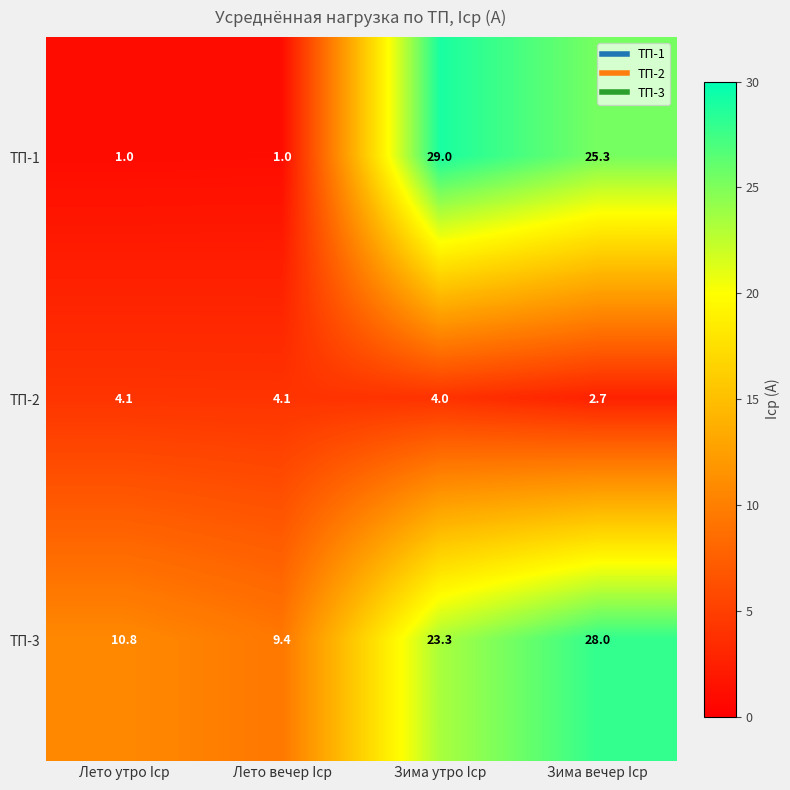

What is the minimum value shown in the chart?

1.0